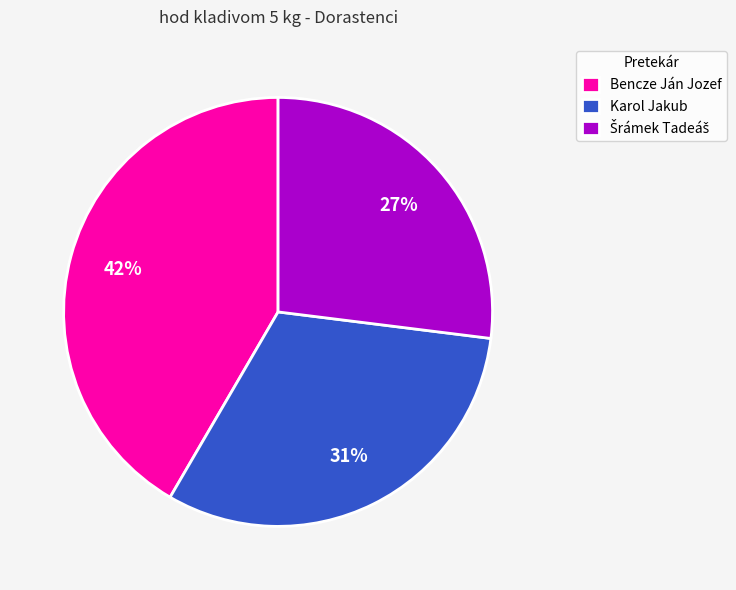

Is there a majority slice in this chart?

No